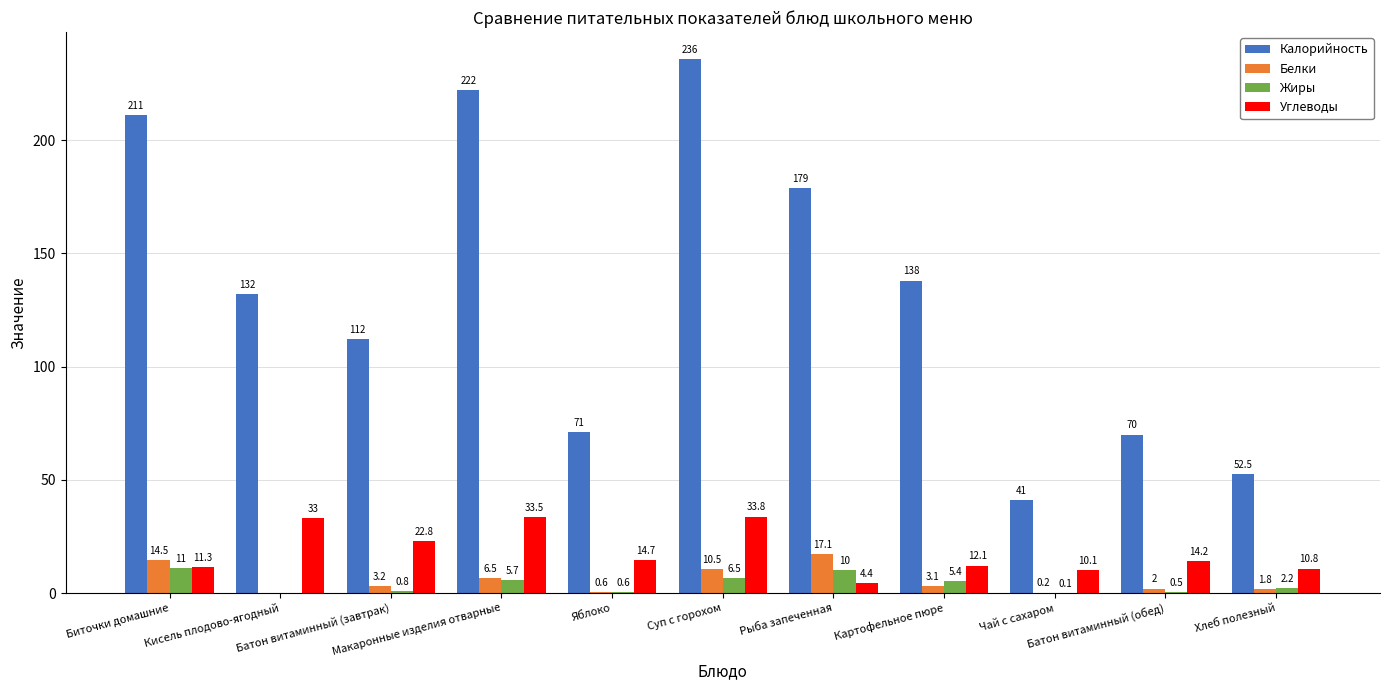

Reading left to right, what are all the values shown in this chart?

Калорийность: 211.0	132.0	112.0	222.0	71.0	236.0	179.0	138.0	41.0	70.0	52.5
Белки: 14.5	0.0	3.2	6.5	0.6	10.5	17.1	3.1	0.2	2.0	1.8
Жиры: 11.0	0.0	0.8	5.7	0.6	6.5	10.0	5.4	0.1	0.5	2.2
Углеводы: 11.3	33.0	22.8	33.5	14.7	33.8	4.4	12.1	10.1	14.2	10.8